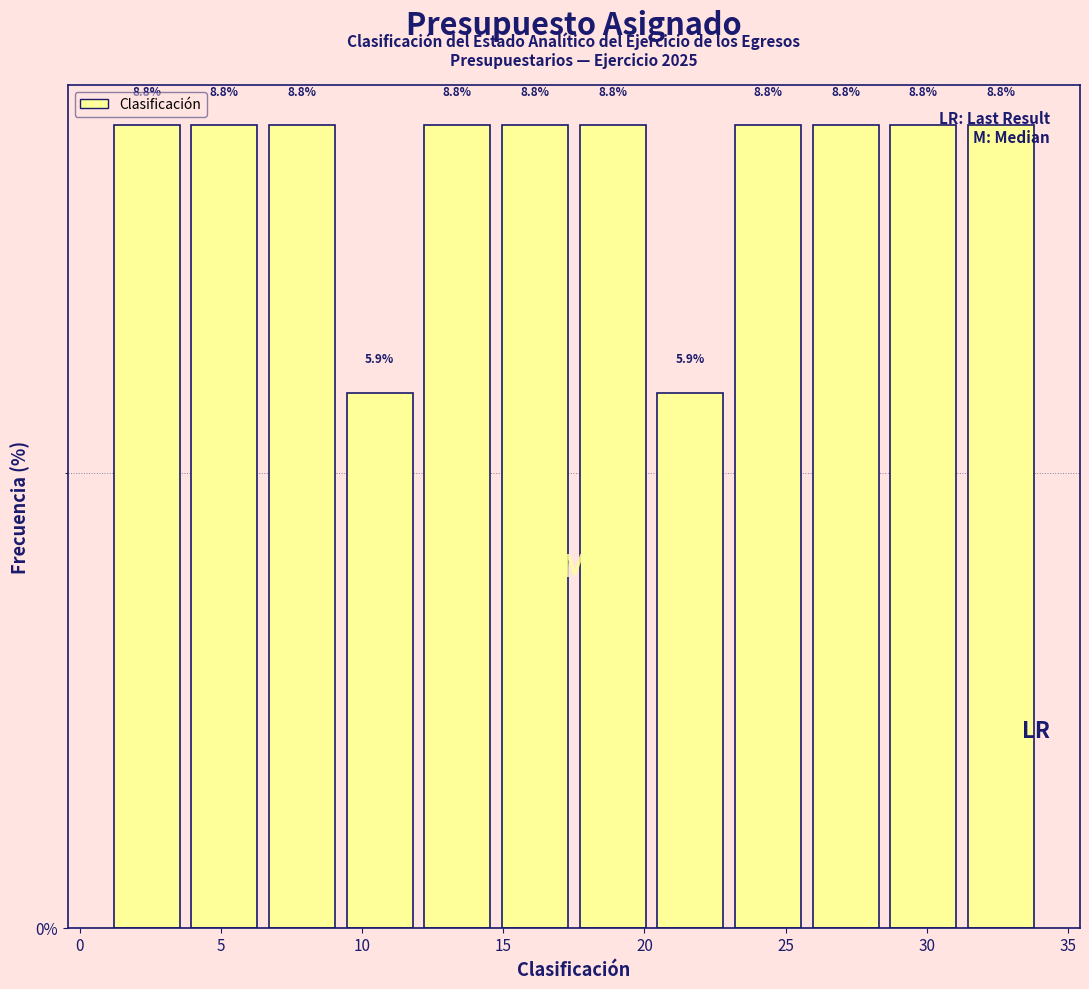

Reading left to right, transcribe this chart: for each bar, give the range it covers on the x-axis and its height. The bar edges are not printed on the chart, so give them approximately, as read against the axis.

1.00 to 3.75: 8.8
3.75 to 6.50: 8.8
6.50 to 9.25: 8.8
9.25 to 12.00: 5.9
12.00 to 14.75: 8.8
14.75 to 17.50: 8.8
17.50 to 20.25: 8.8
20.25 to 23.00: 5.9
23.00 to 25.75: 8.8
25.75 to 28.50: 8.8
28.50 to 31.25: 8.8
31.25 to 34.00: 8.8